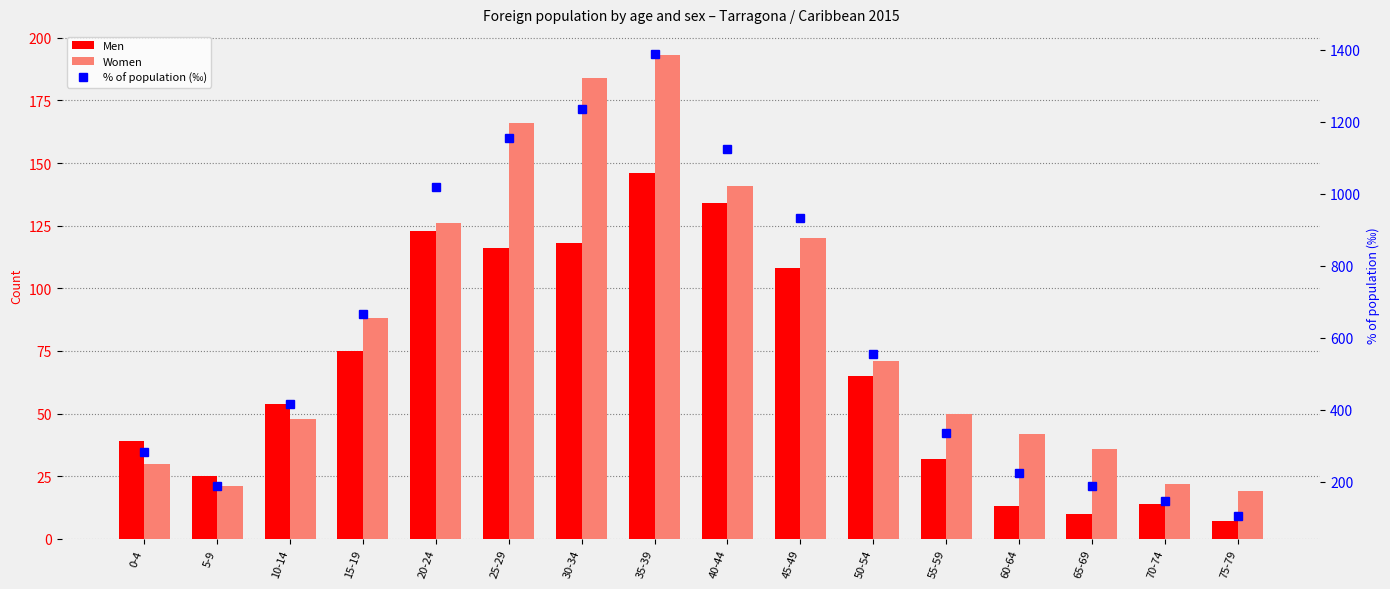

What is the difference between the Women values at 10-14 and 40-44?

93